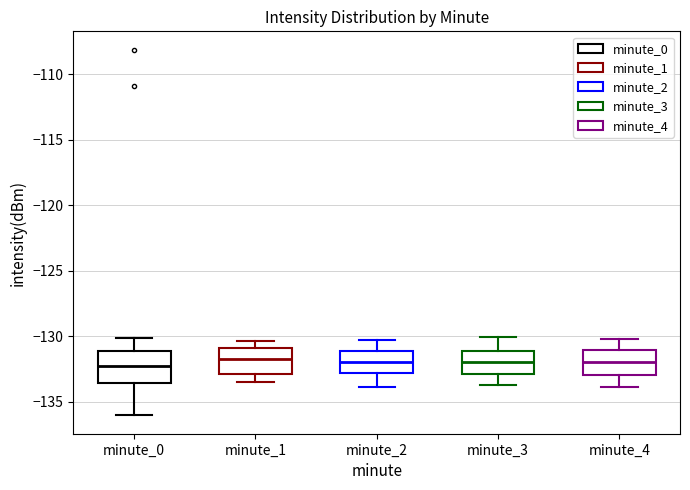

Where is the lower edge of the box for minute_1 on the y-axis? The values are not printed on the chart, so give them approximately, as read against the axis.

-133.0